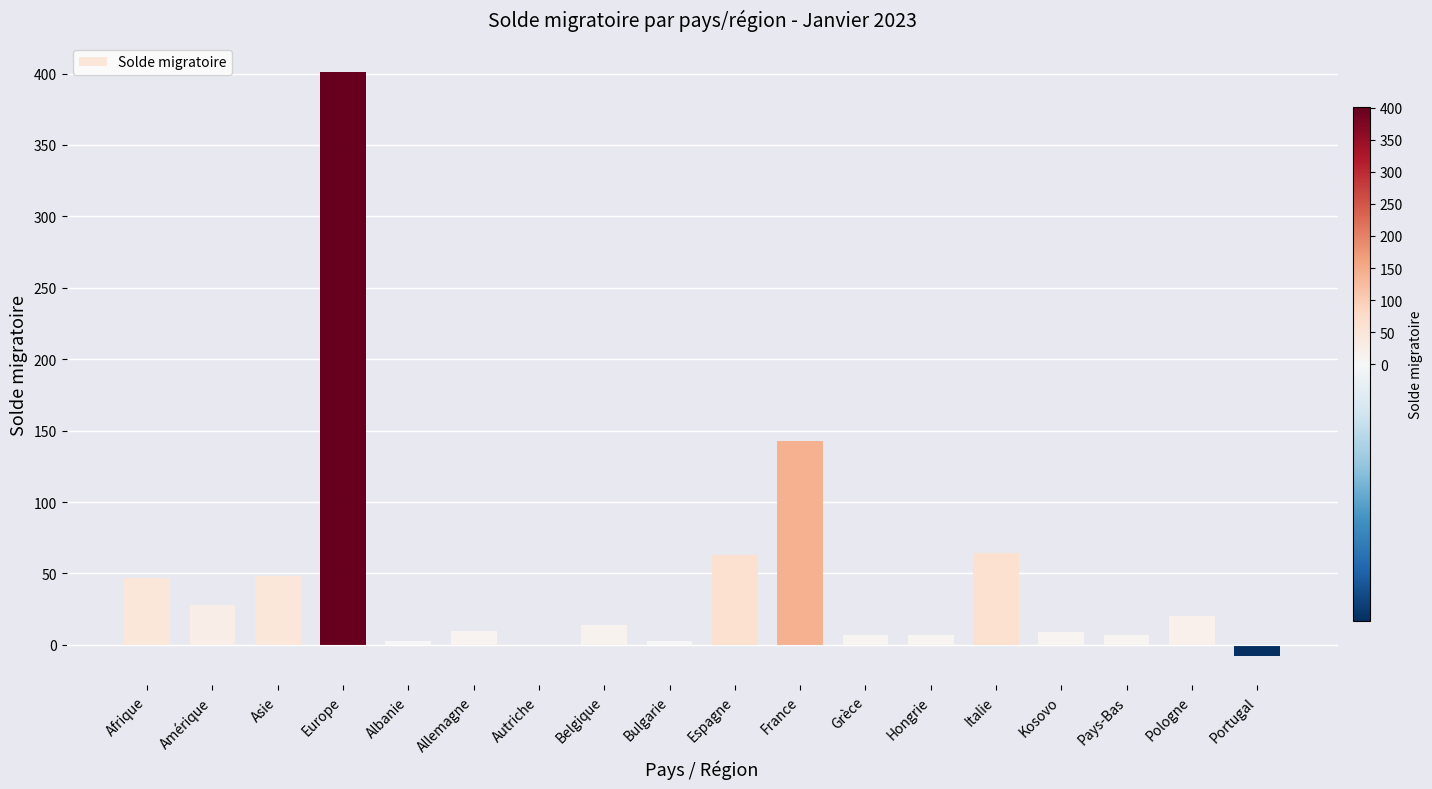

Count the number of data series in this chart.

1